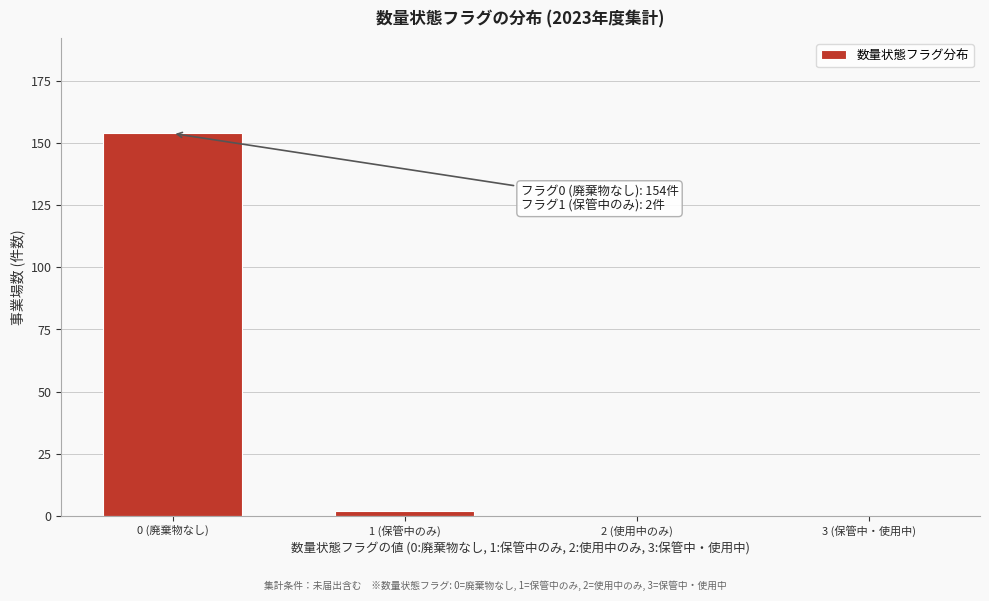

Reading left to right, what are all the values shown in this chart?

0 (廃棄物なし)=154	1 (保管中のみ)=2	2 (使用中のみ)=0	3 (保管中・使用中)=0